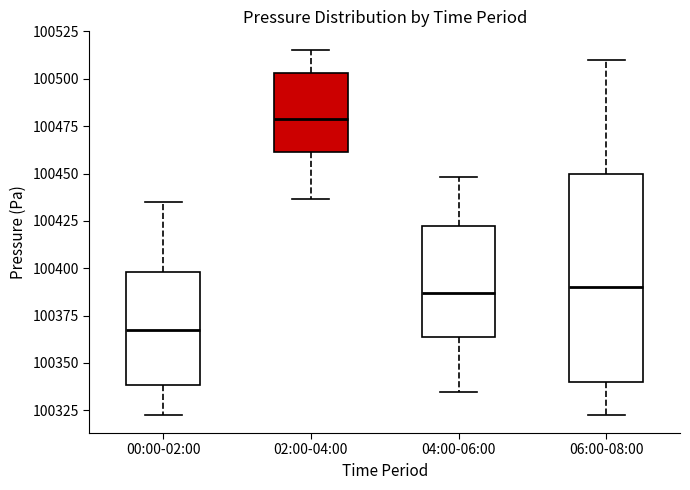

Which box's median line is the lowest?

00:00-02:00